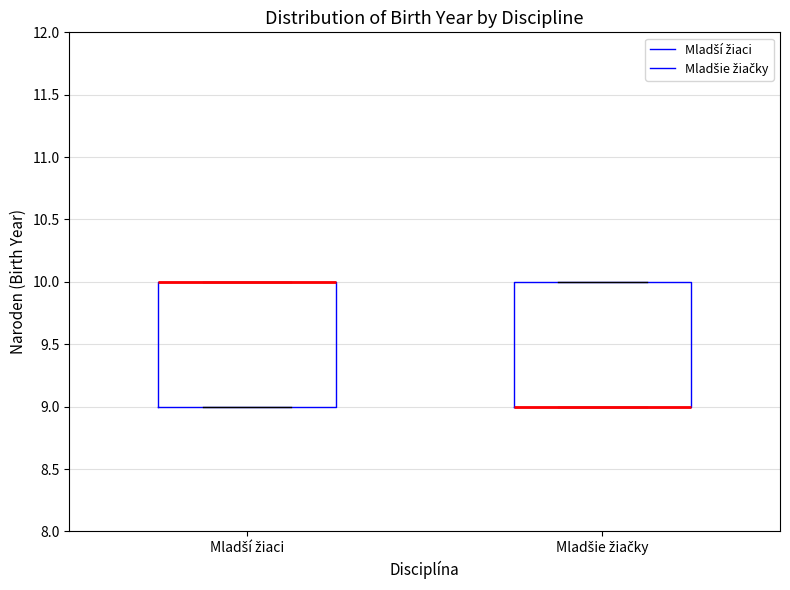

Where is the lower edge of the box for Mladšie žiačky on the y-axis? The values are not printed on the chart, so give them approximately, as read against the axis.

9